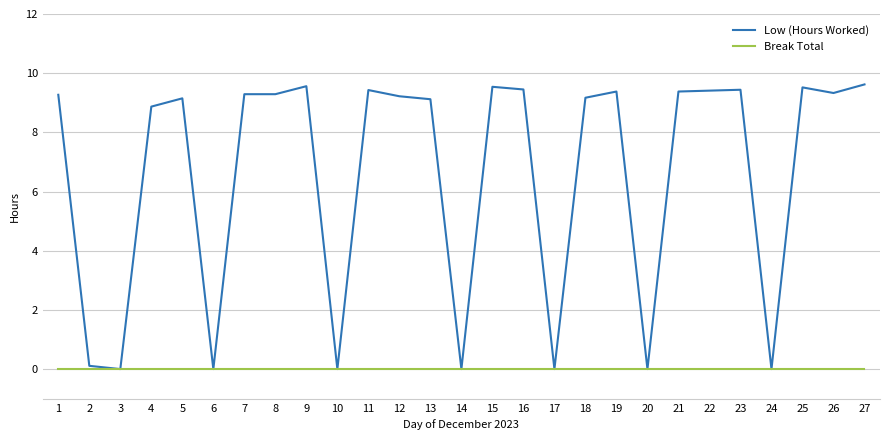

Rank the series by their maximum value, from highest to lowest.

Low (Hours Worked), Break Total